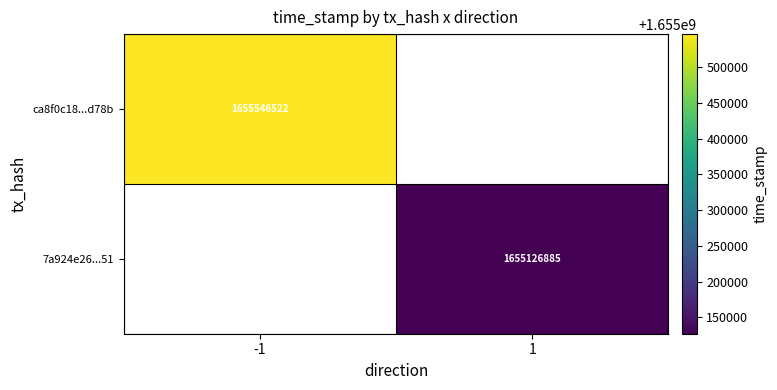

Which label corresponds to the smallest value in the chart?

1